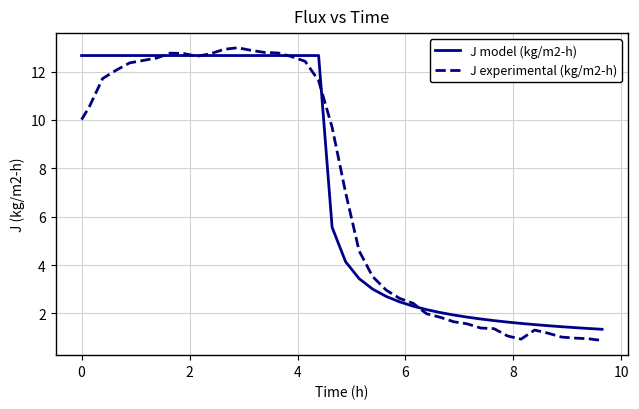

What is the difference between the second highest and minimum values in the J model (kg/m2-h) series?

11.3